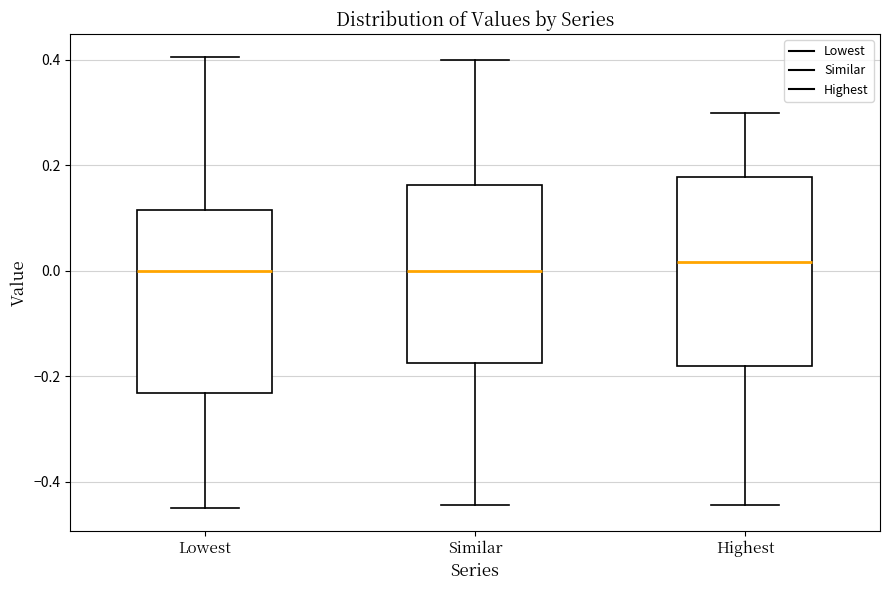

Where does the upper whisker of the box for Lowest end on the y-axis? The values are not printed on the chart, so give them approximately, as read against the axis.

0.40